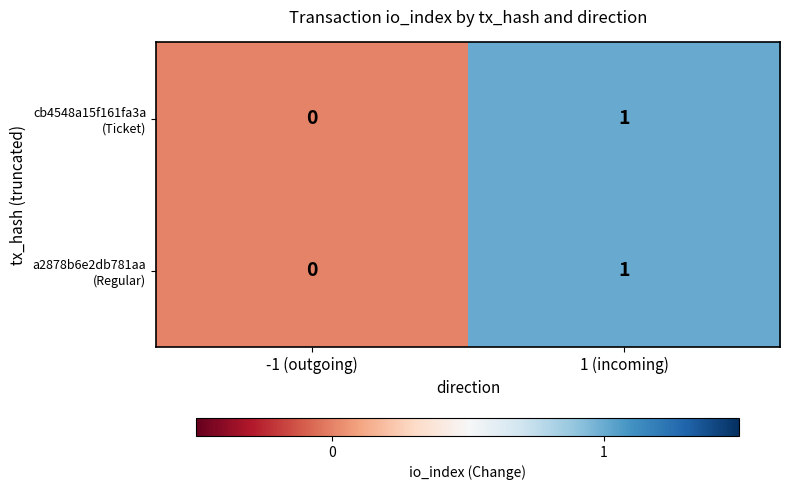

At which category is the sum across all series the highest?

1 (incoming)